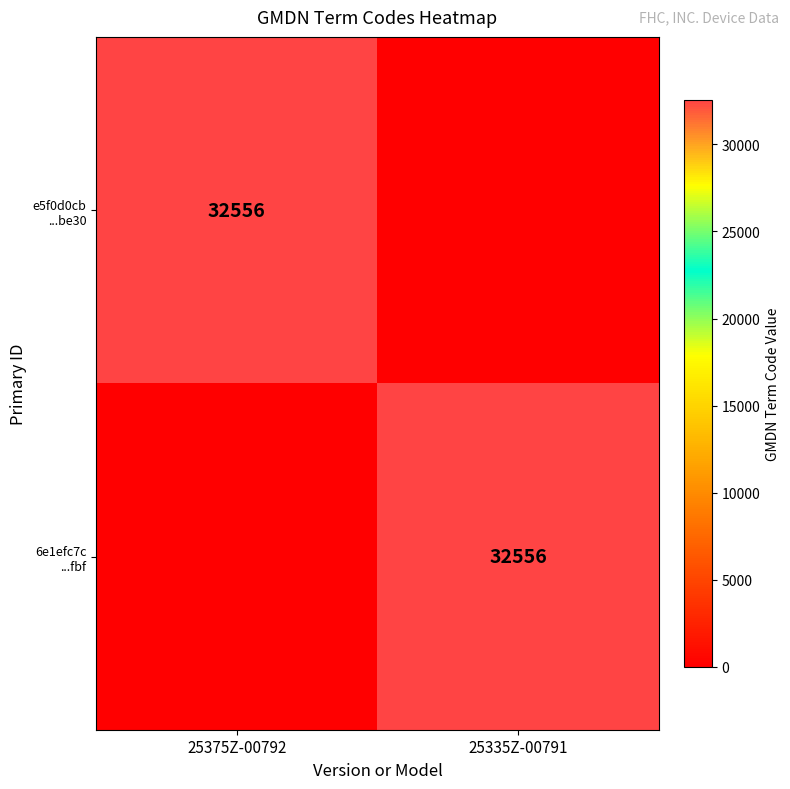

Where is 6e1efc7c ...fbf nearest to the value 16278?

25375Z-00792